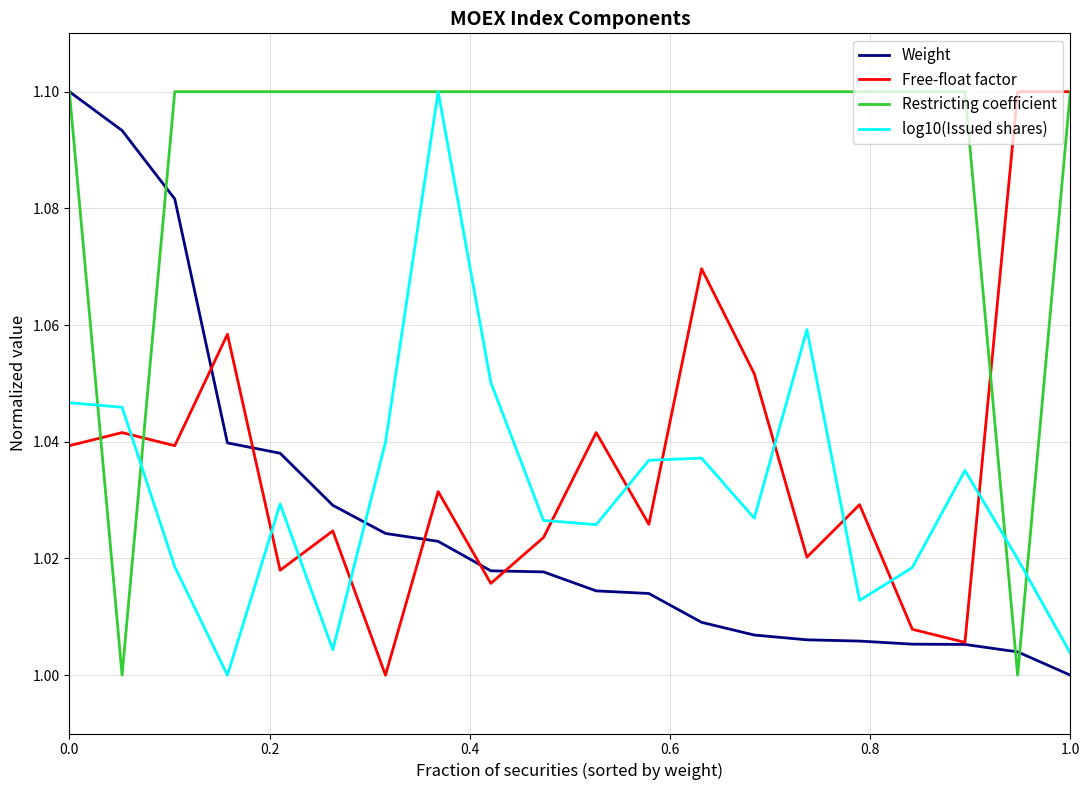

True or false: log10(Issued shares) and Weight cross at least once.

True